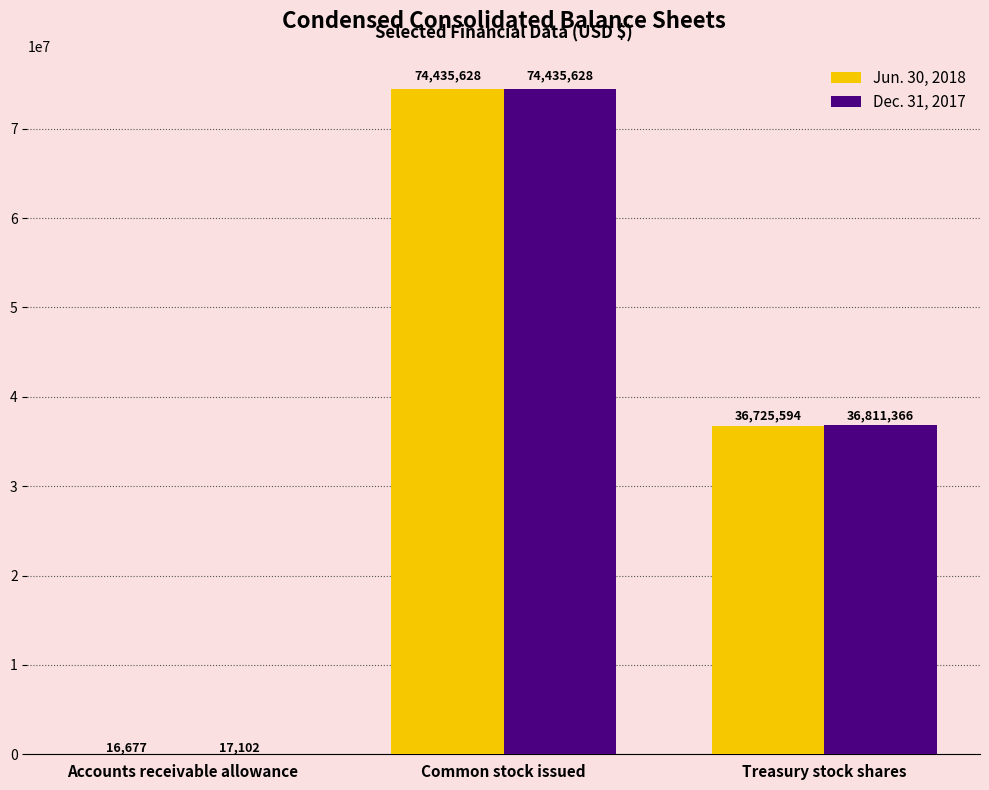

Which series changed the most between Common stock issued and Treasury stock shares?

Jun. 30, 2018